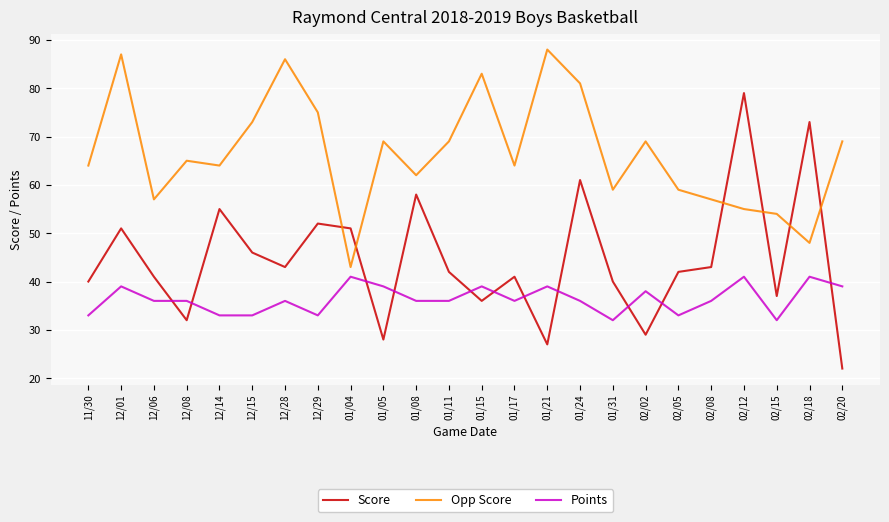

What position from the left is 12/15?

6